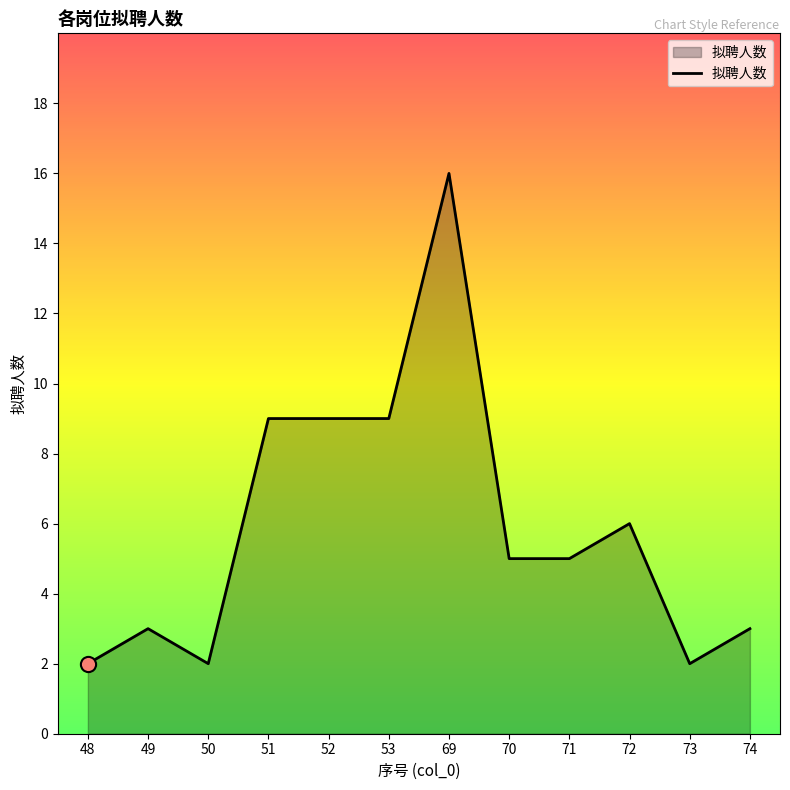

What is the ratio of the value at 48 to the value at 49?

0.7